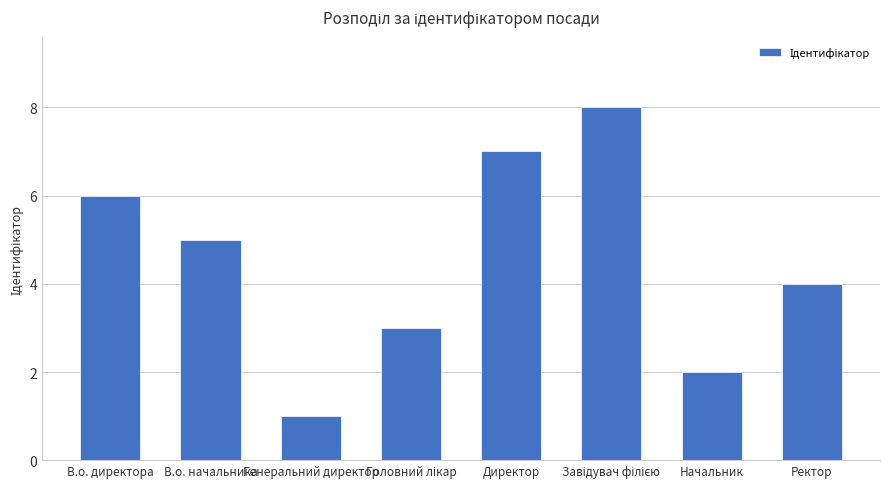

What is the greatest value displayed?

8